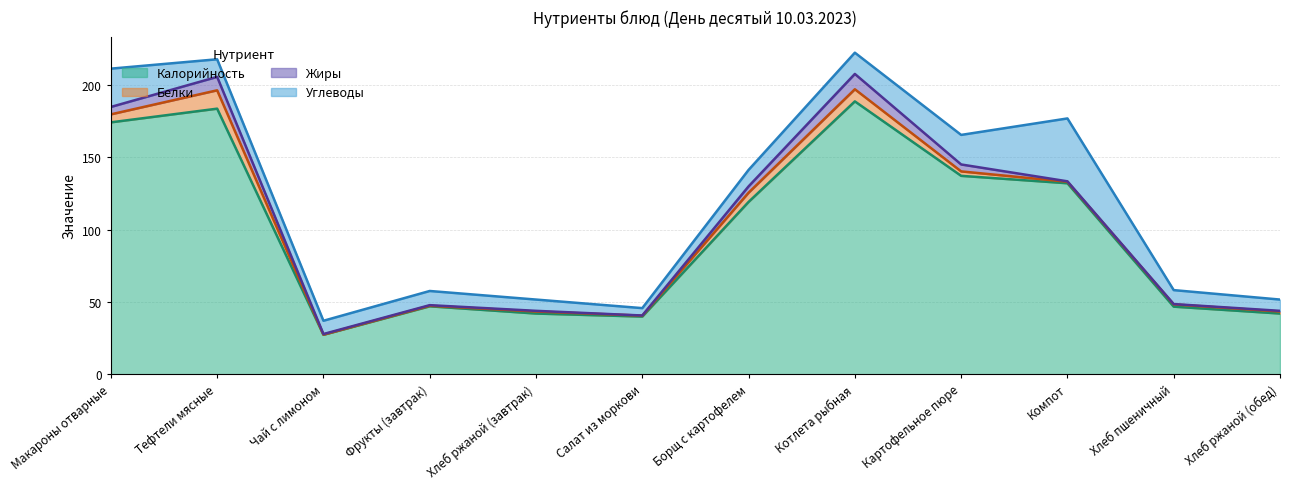

Which has a higher value, Фрукты (завтрак) or Чай с лимоном?

Фрукты (завтрак)